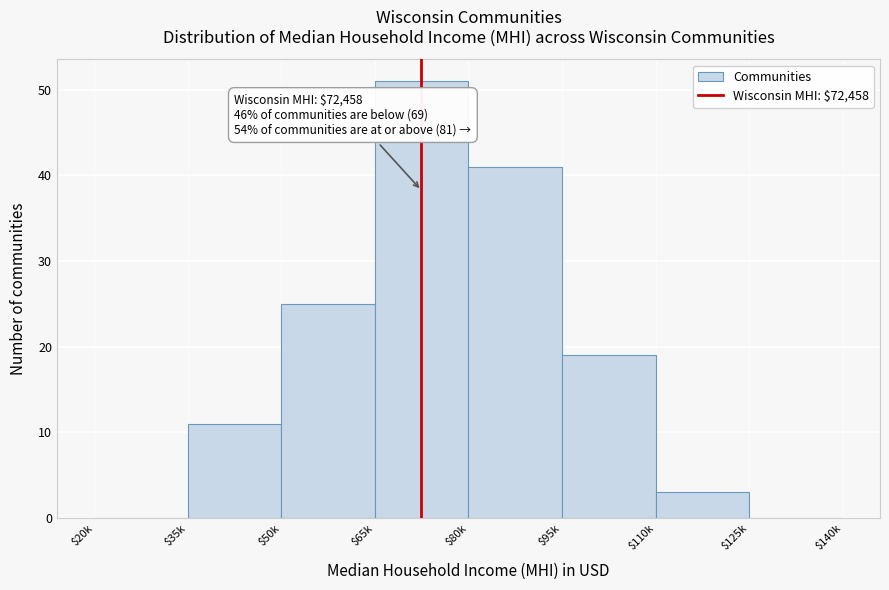

Is it true that the value at $80k is 22?

False